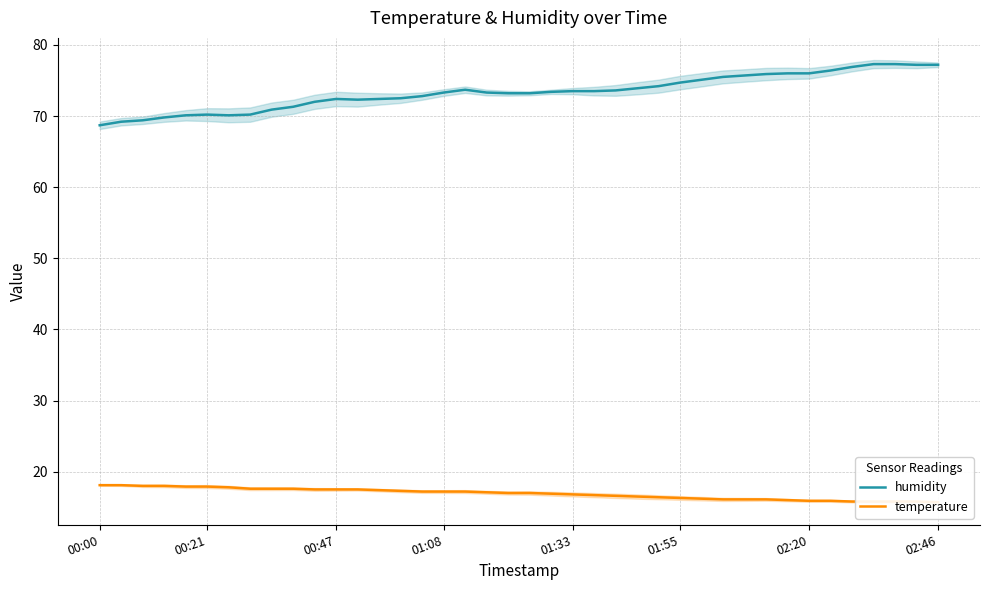

What position from the left is 00:00?

1